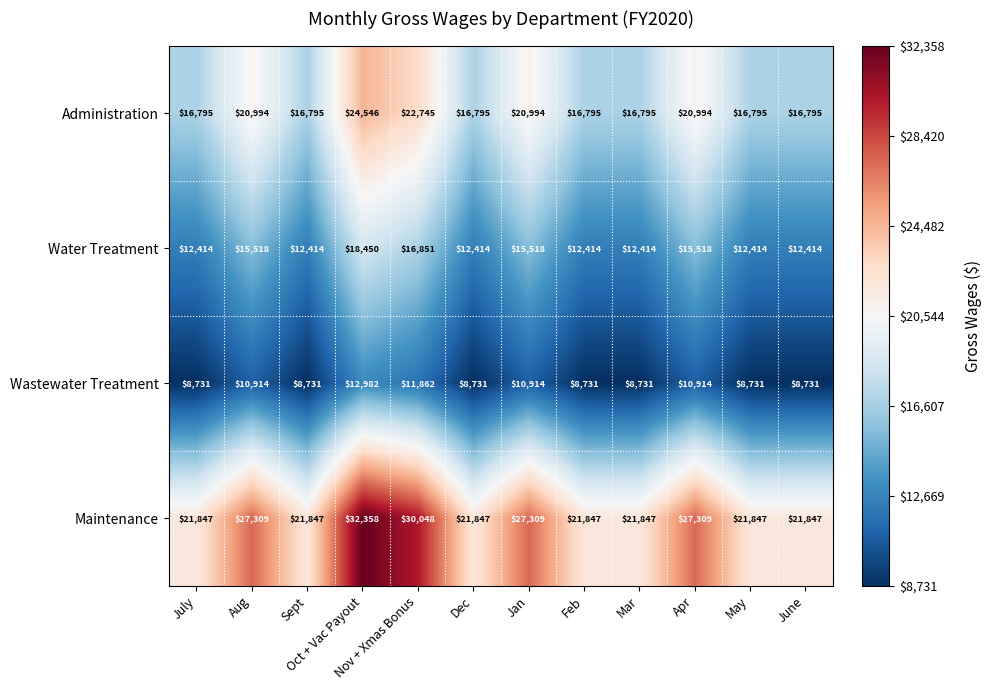

Which series has the widest spread of values?

Maintenance